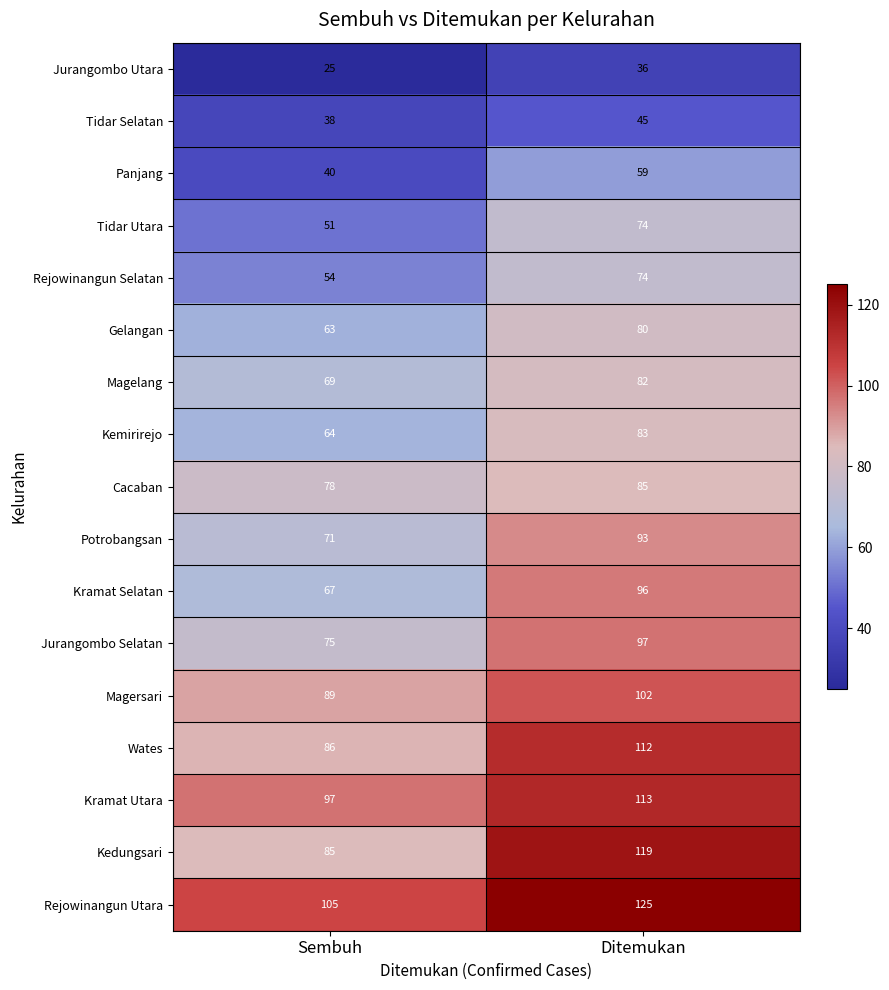

Which series changed the most between Sembuh and Ditemukan?

Kedungsari